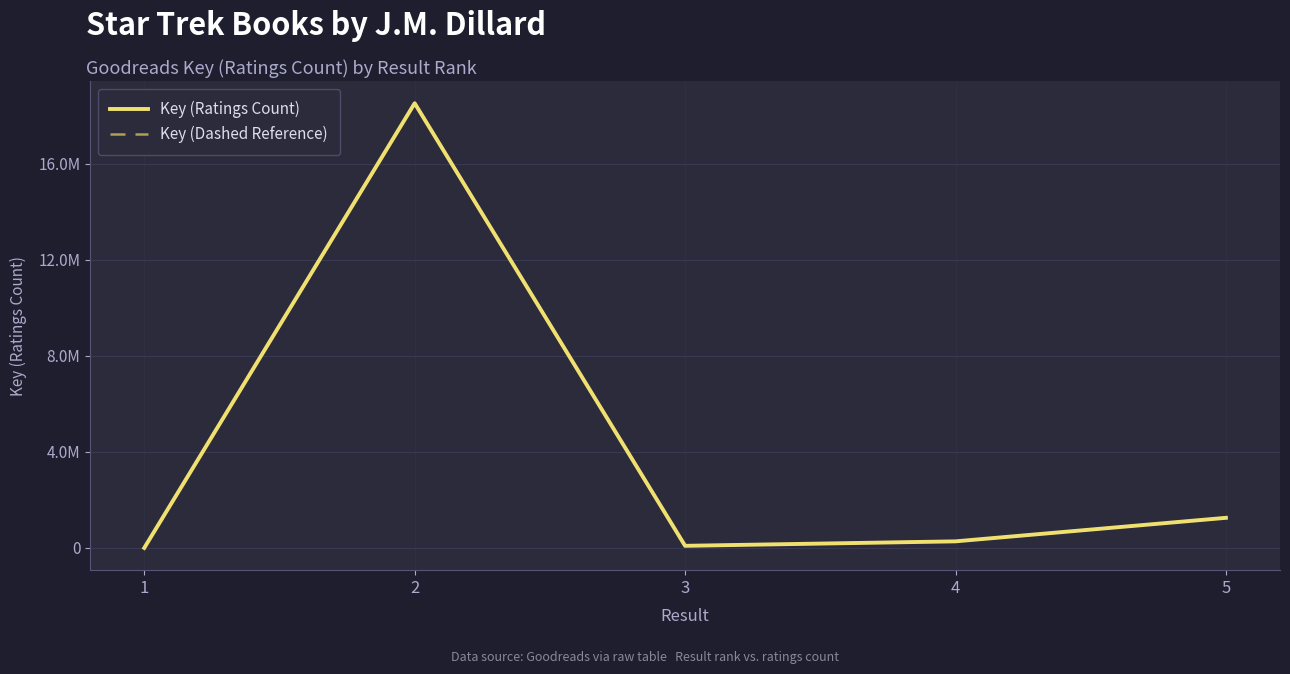

Does the chart display data point markers on the line(s)?

No